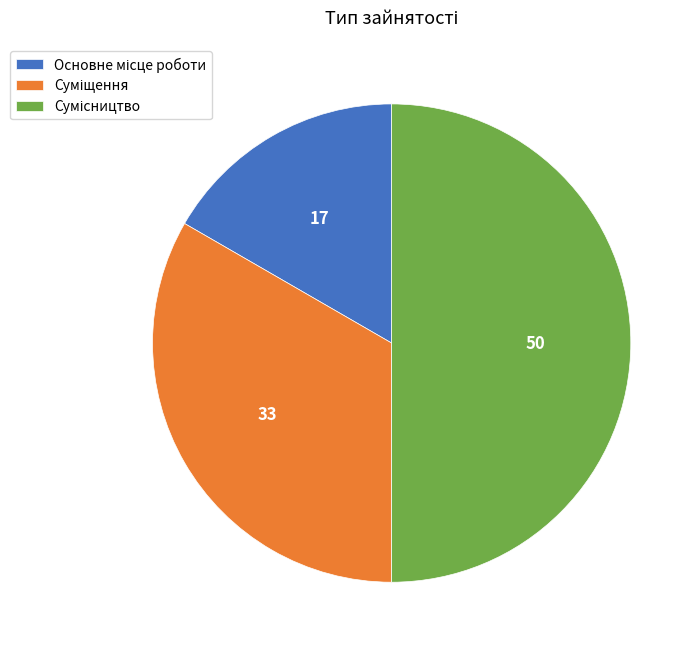

To the nearest percent, what is the difference between the largest and smallest slice percentages?

33%